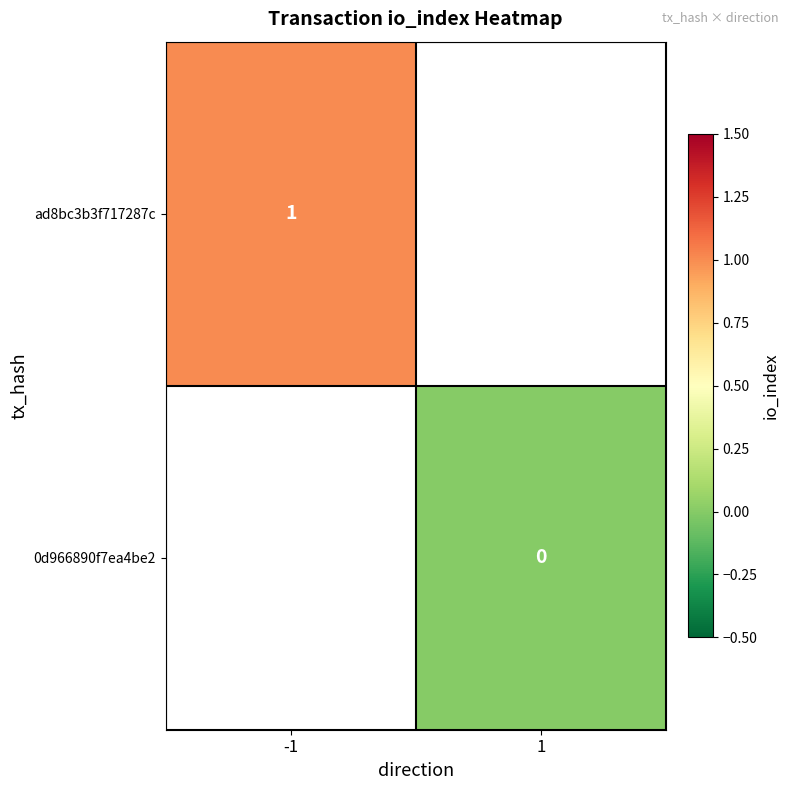

Between -1 and 1, which is larger?

1